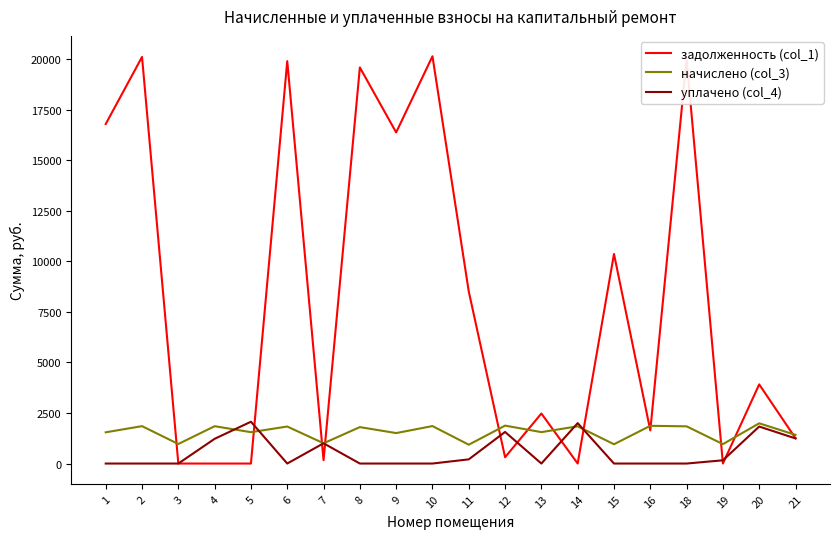

What is the sum of all задолженность (col_1) values?

161640.0